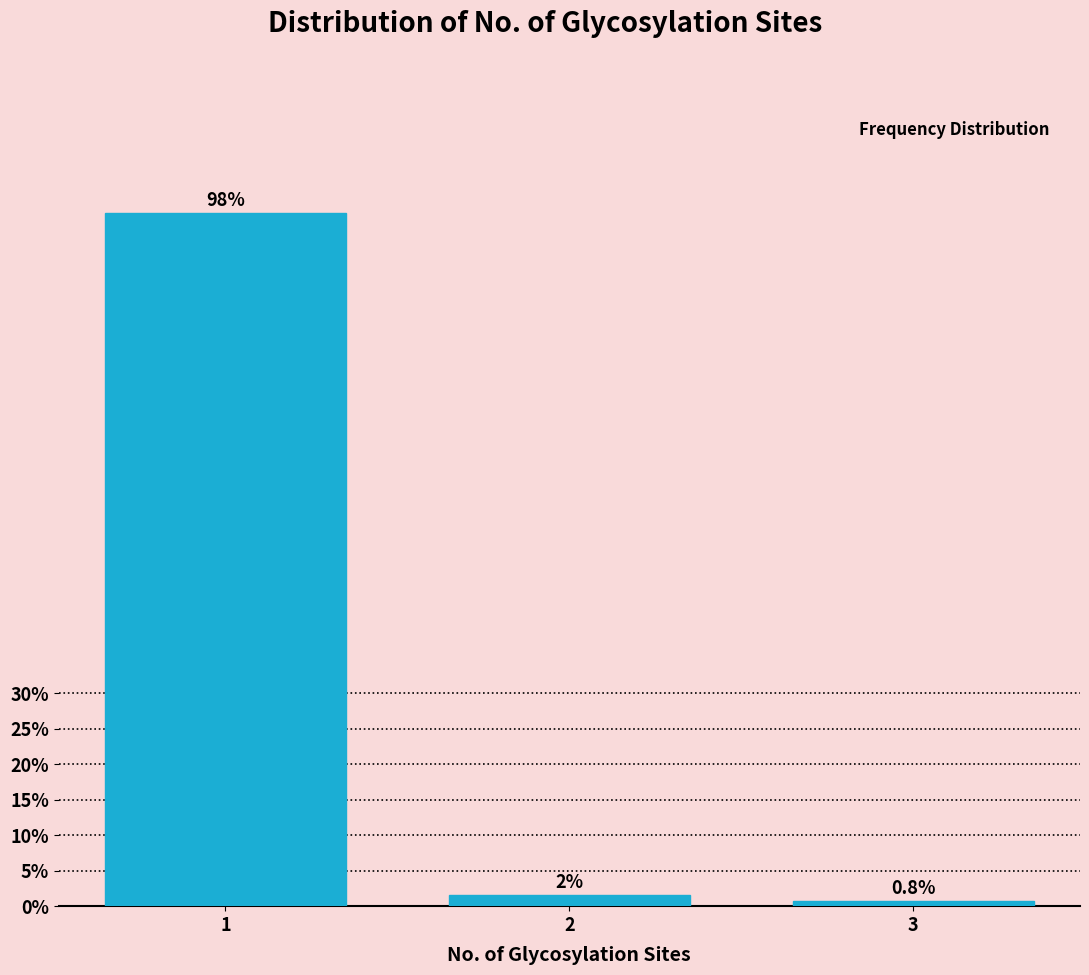

What is the smallest value displayed?

0.8